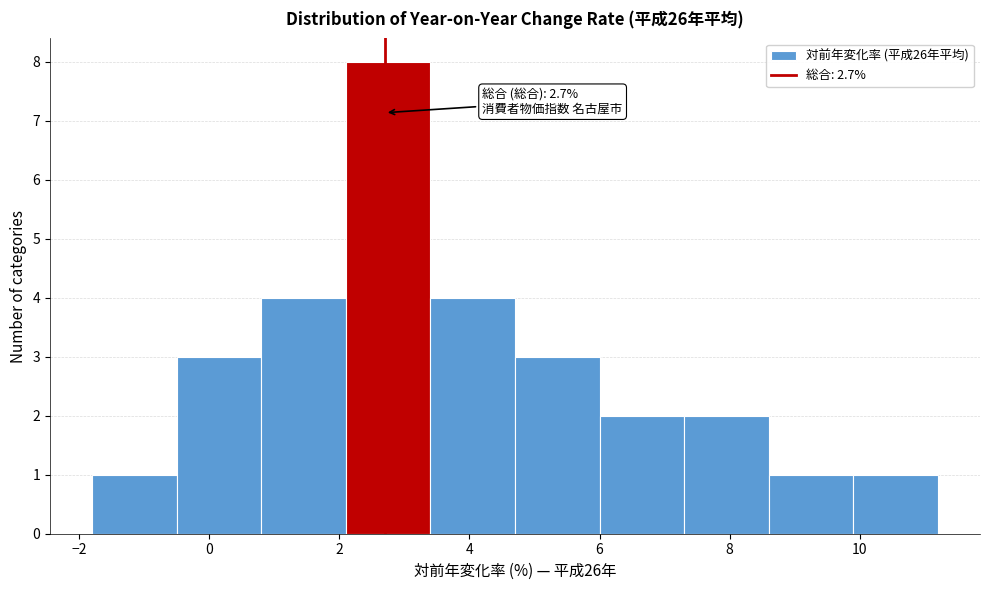

Over which range of the x-axis is the bar tallest?

2.1 to 3.4